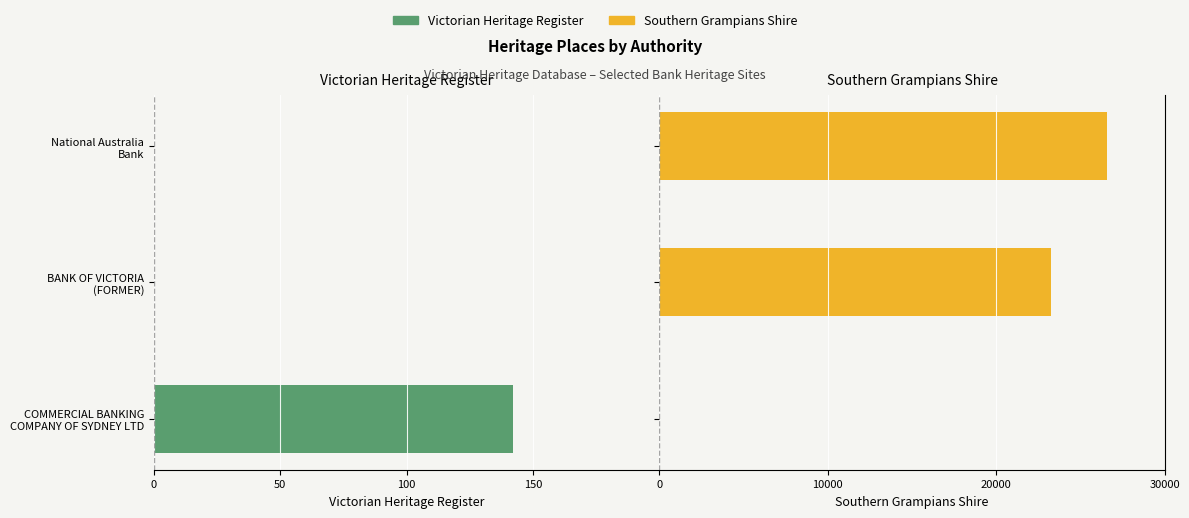

The value of Victorian Heritage Register at BANK OF VICTORIA (FORMER) is 0. True or false?

True